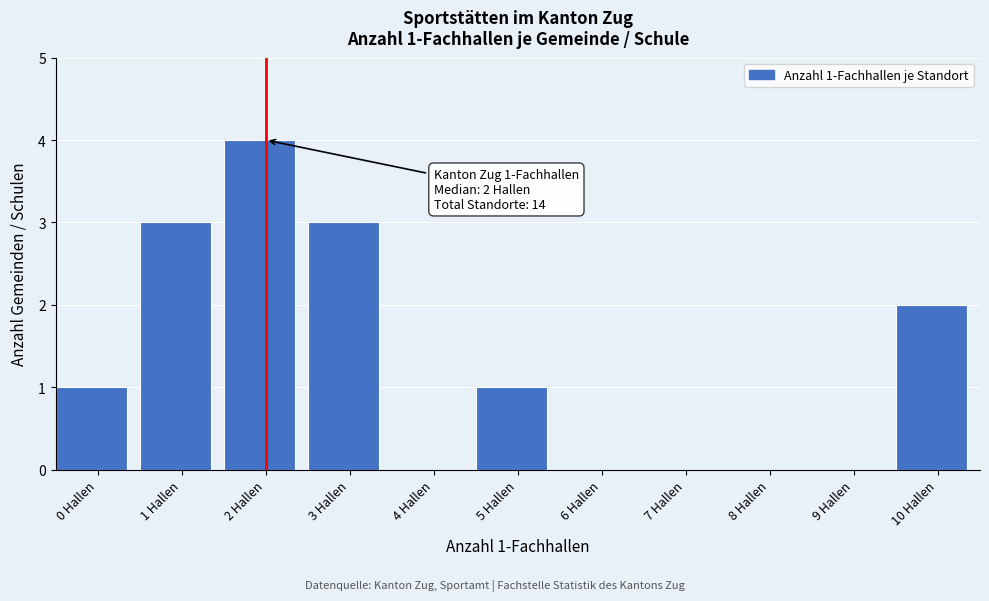

Reading right to left, extract all data points from this chart.

10 Hallen=2	9 Hallen=0	8 Hallen=0	7 Hallen=0	6 Hallen=0	5 Hallen=1	4 Hallen=0	3 Hallen=3	2 Hallen=4	1 Hallen=3	0 Hallen=1